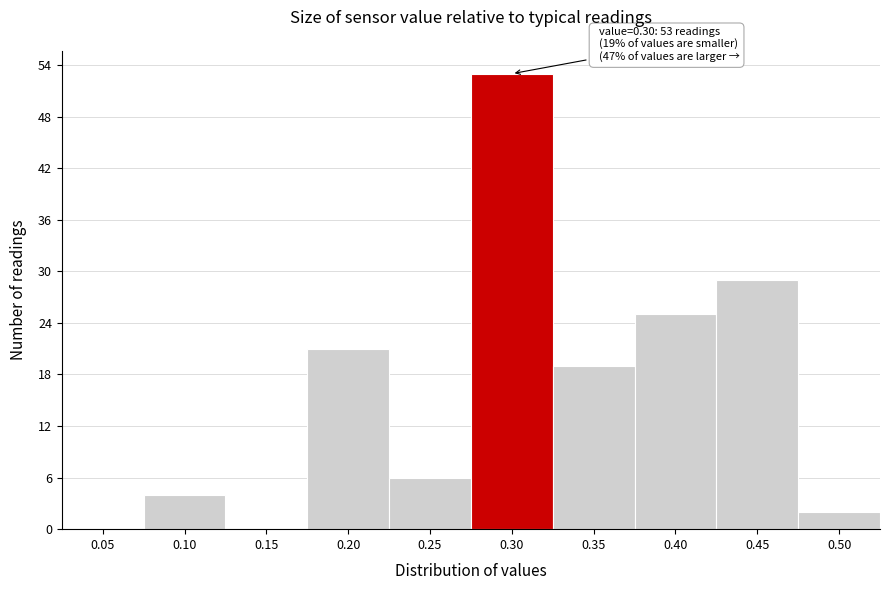

Reading right to left, what are all the values shown in this chart?

0.50=2	0.45=29	0.40=25	0.35=19	0.30=53	0.25=6	0.20=21	0.15=0	0.10=4	0.05=0